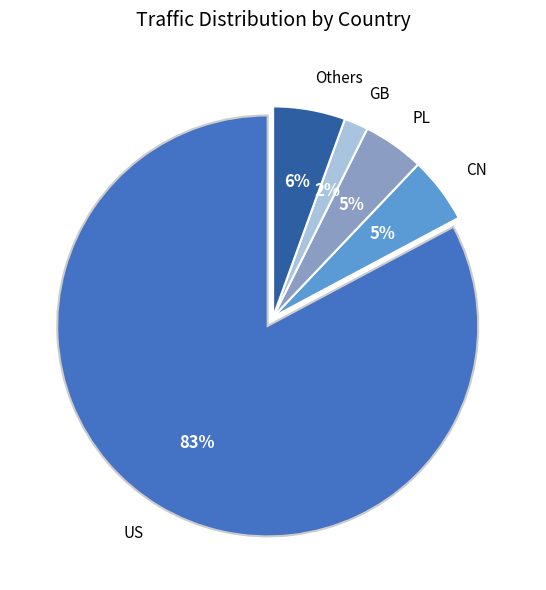

To the nearest percent, what is the average slice percentage?

20%